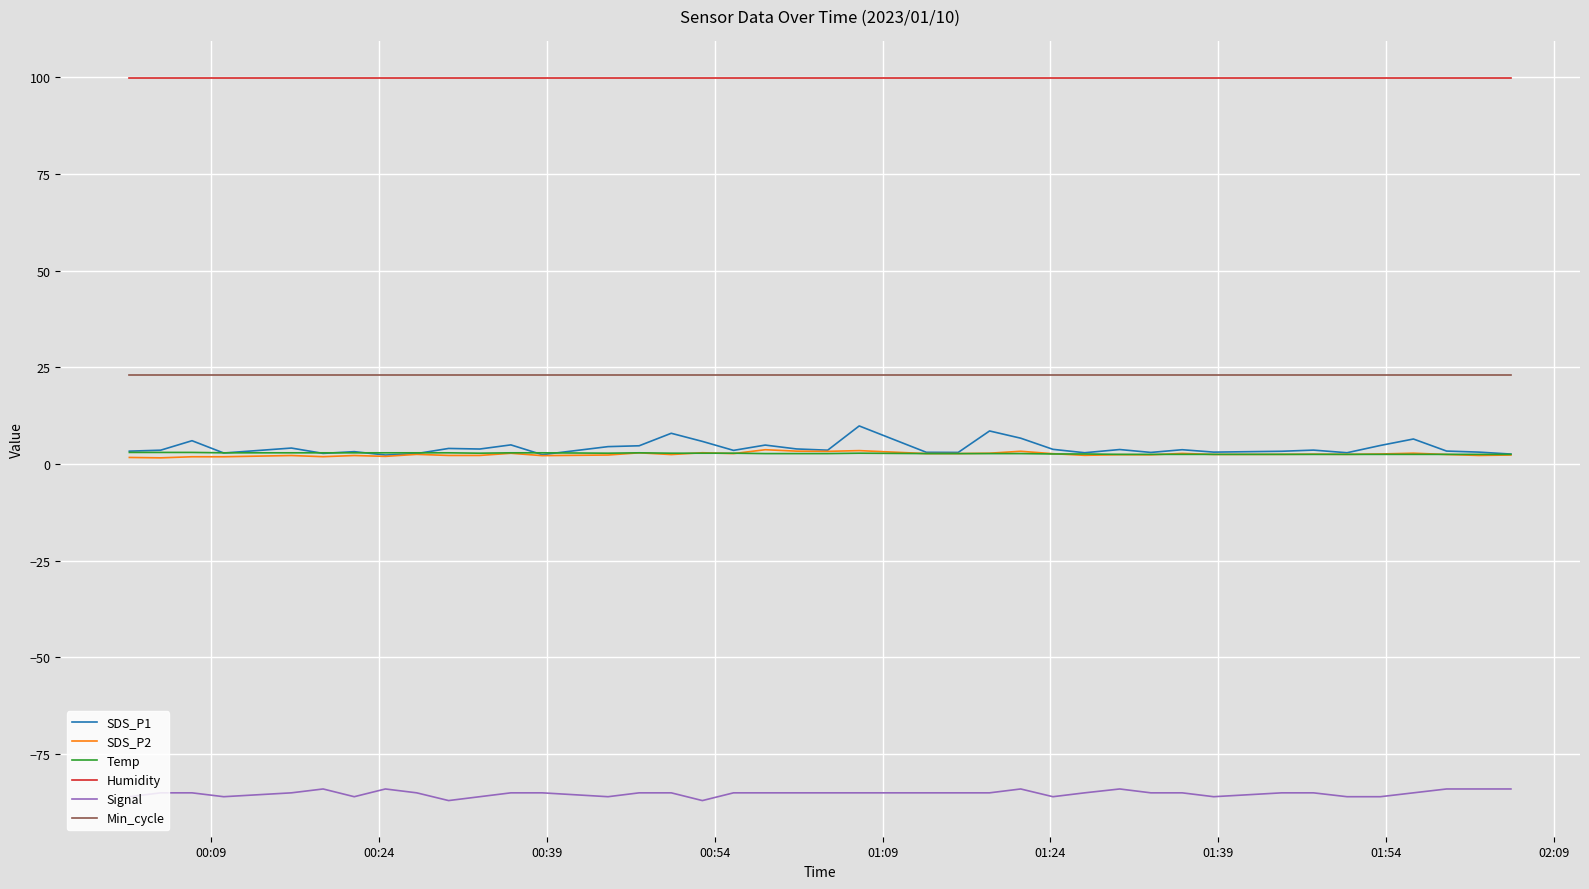

Which series has the largest total across all categories?

Humidity